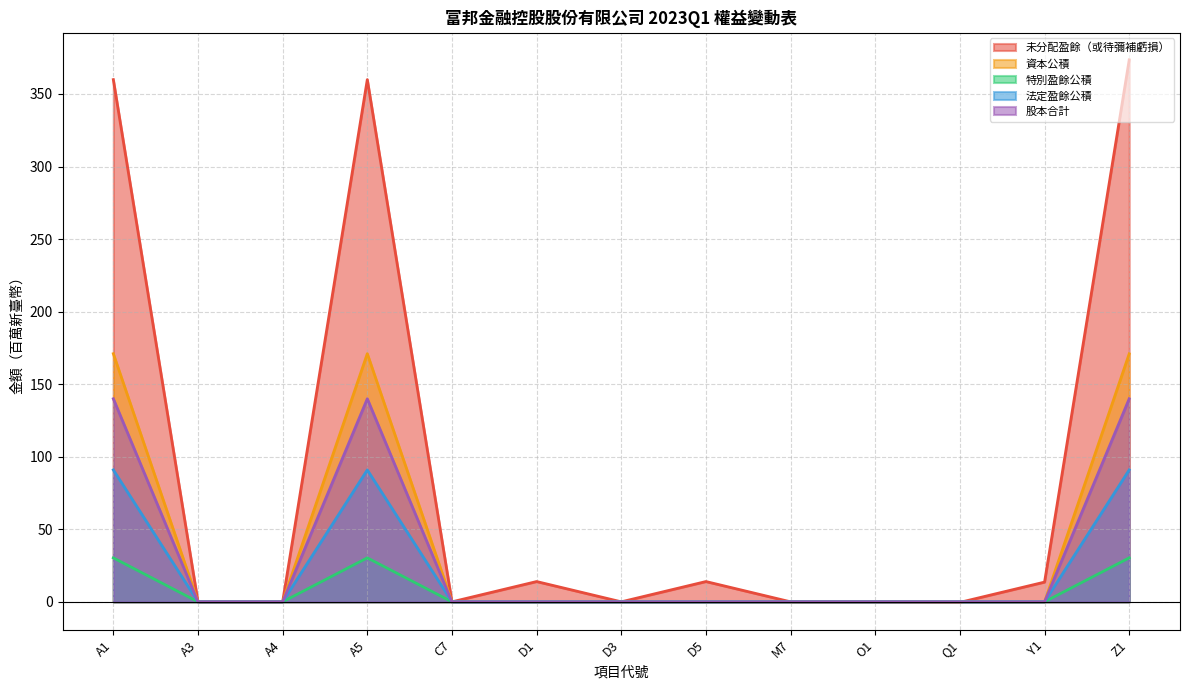

How many lines are shown in the chart?

5